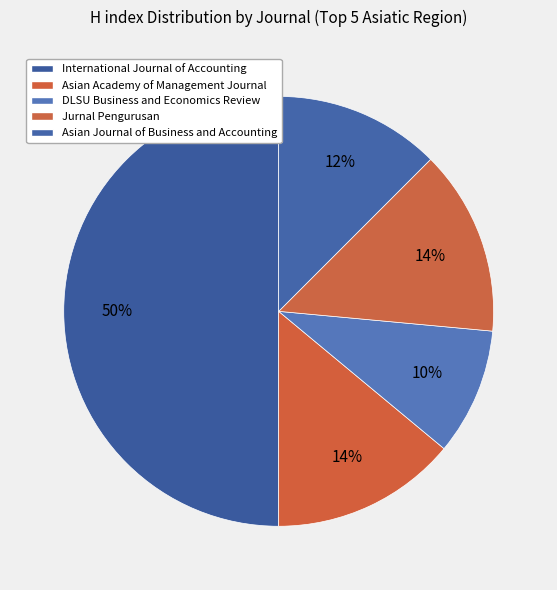

To the nearest percent, what is the average slice percentage?

20%